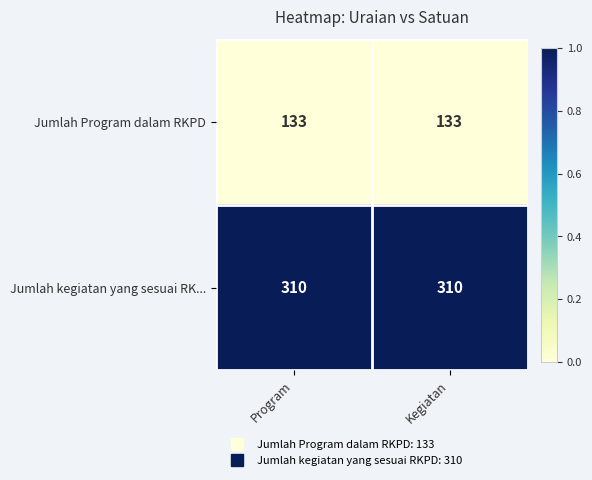

What is the minimum value for Jumlah kegiatan yang sesuai RK...?

310